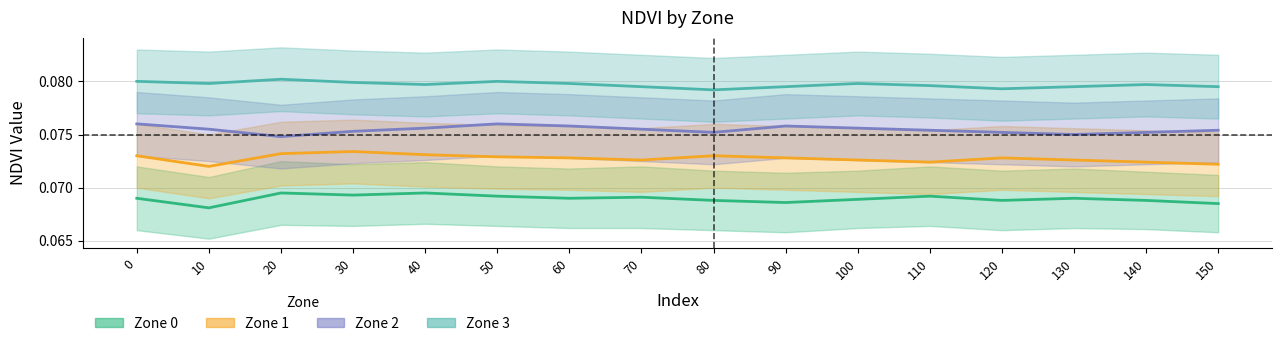

How many series are shown in this chart?

4